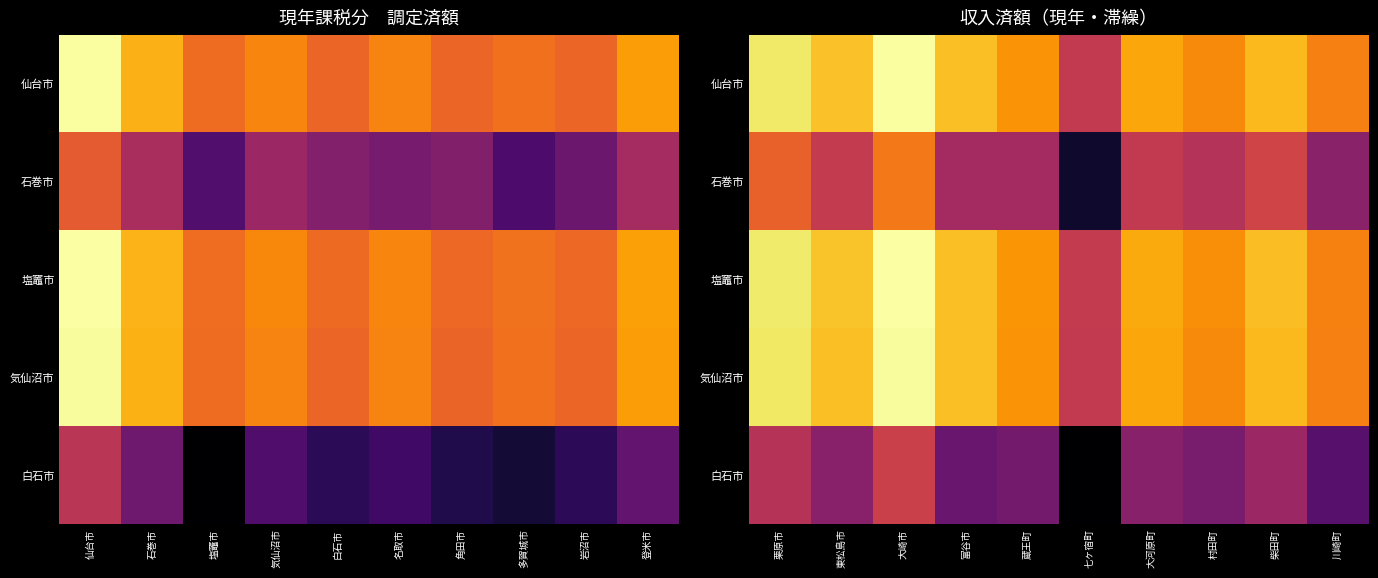

What is the total value across all series at 柴田町?

51.1